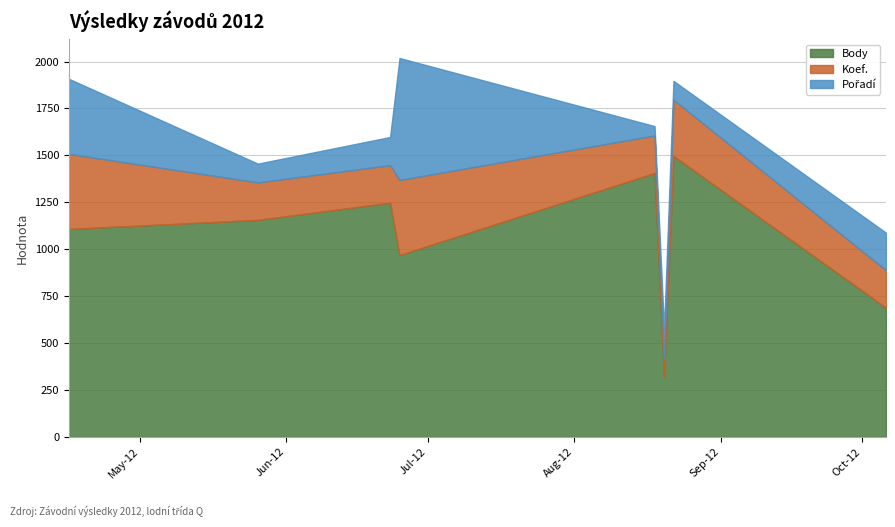

Which series has the largest total across all categories?

Body